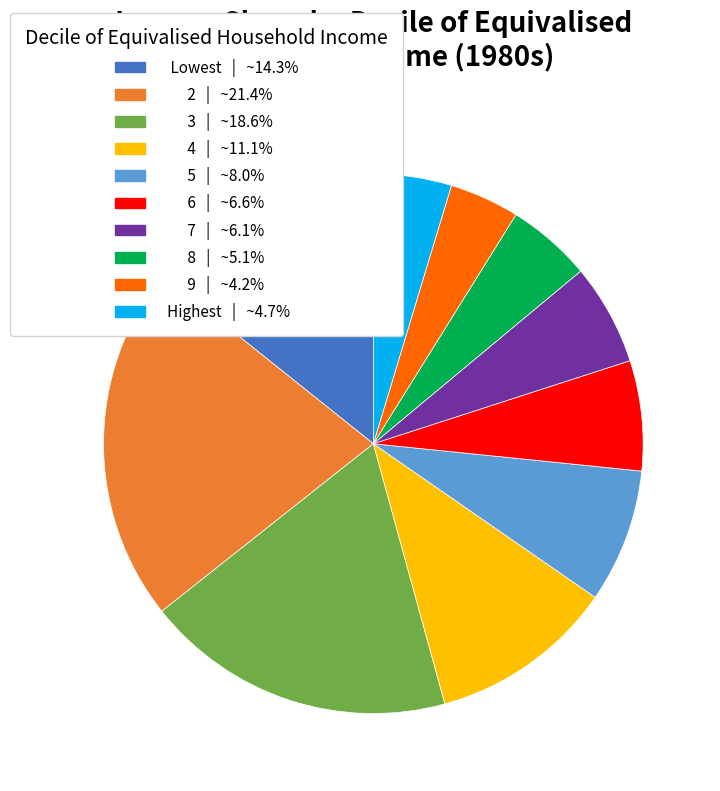

Is the sum of 3 and Lowest greater than half?

No